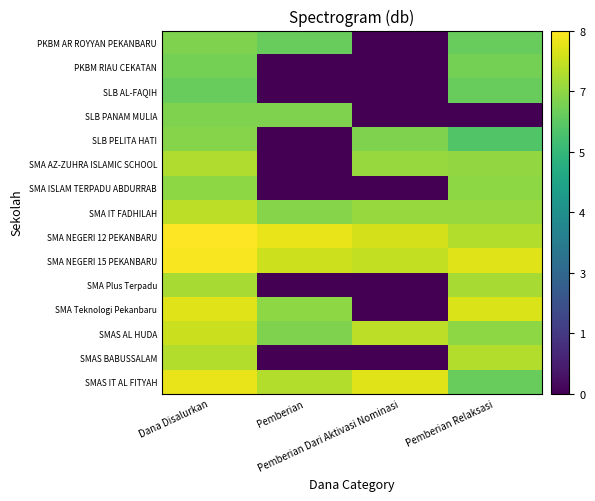

List the series in order of their peak value, highest first.

SMA NEGERI 12 PEKANBARU, SMA NEGERI 15 PEKANBARU, SMAS IT AL FITYAH, SMA Teknologi Pekanbaru, SMAS AL HUDA, SMA IT FADHILAH, SMAS BABUSSALAM, SMA AZ-ZUHRA ISLAMIC SCHOOL, SMA Plus Terpadu, SMA ISLAM TERPADU ABDURRAB, SLB PELITA HATI, PKBM AR ROYYAN PEKANBARU, SLB PANAM MULIA, PKBM RIAU CEKATAN, SLB AL-FAQIH